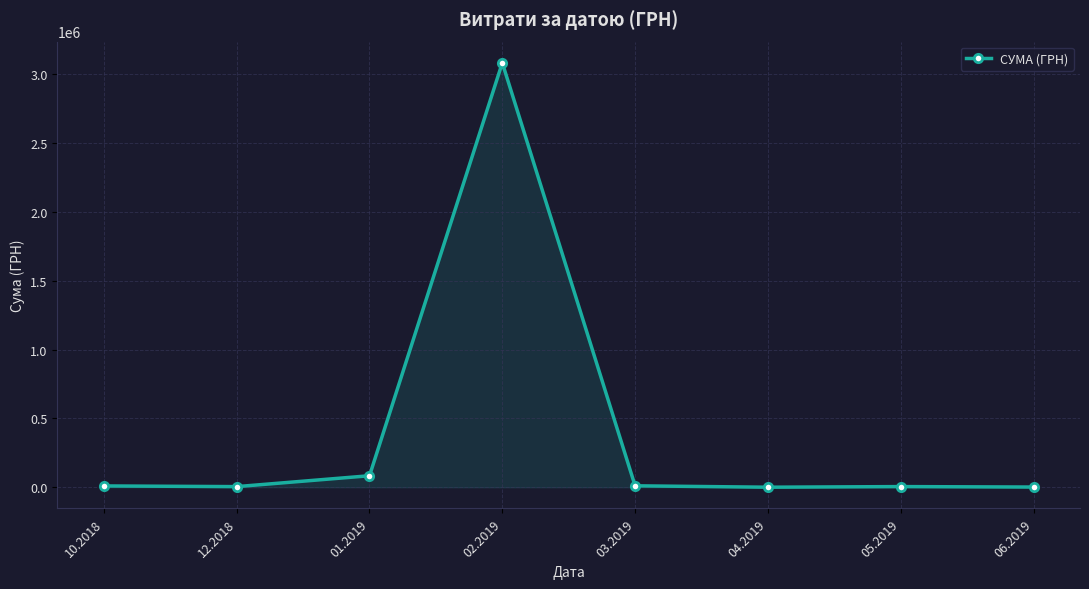

True or false: the data has more than 0 interior local peaks.

True